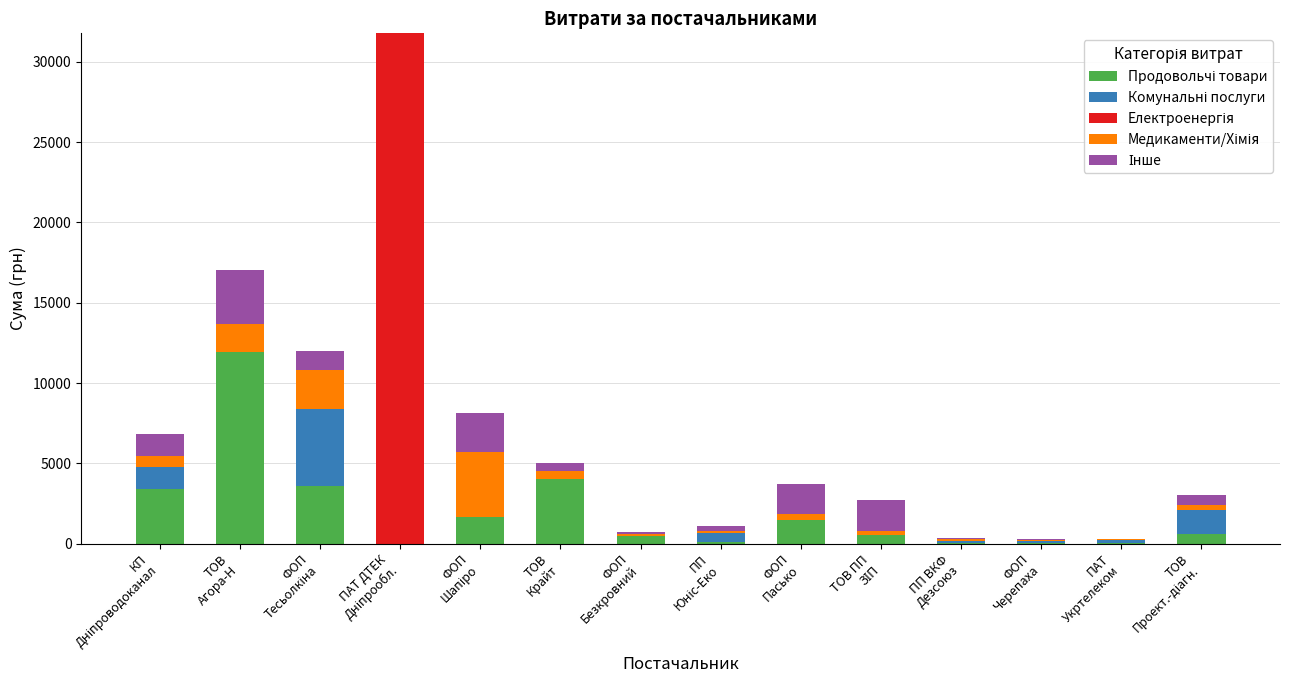

How many data points does each series have?

14